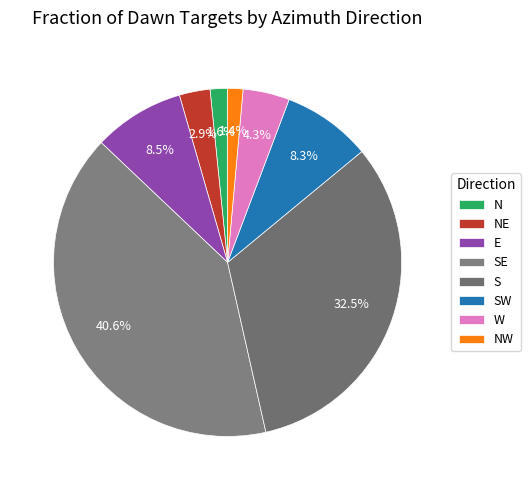

Combined, do NW and SW account for over 50%?

No